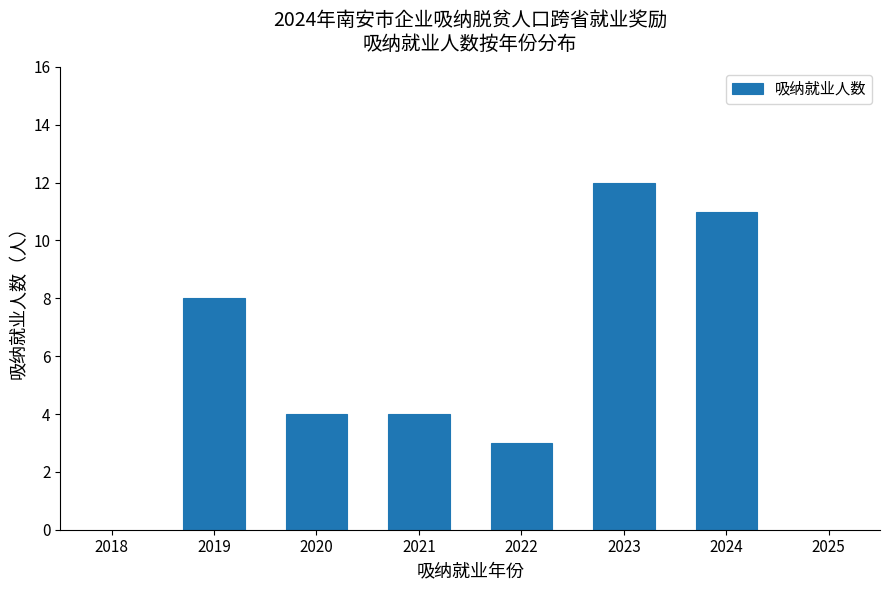

Reading right to left, transcribe all the data shown in this chart.

2024=11	2023=12	2022=3	2021=4	2020=4	2019=8